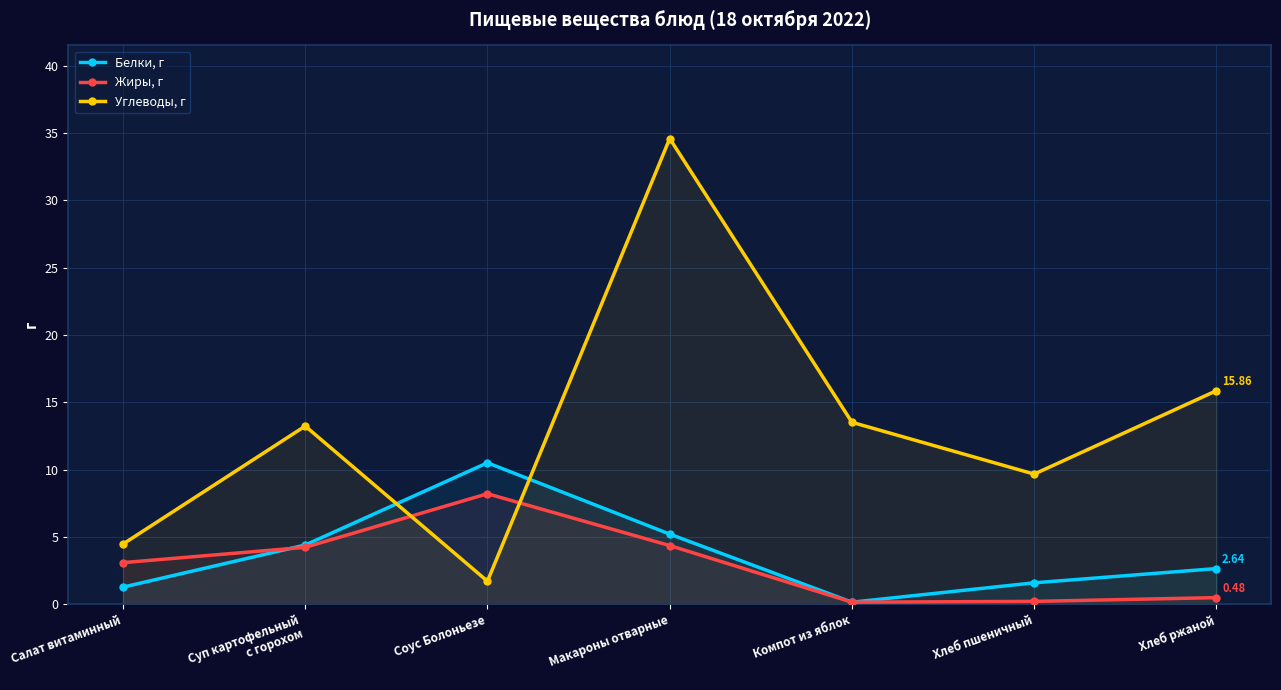

Rank the series by their maximum value, from highest to lowest.

Углеводы, г, Белки, г, Жиры, г